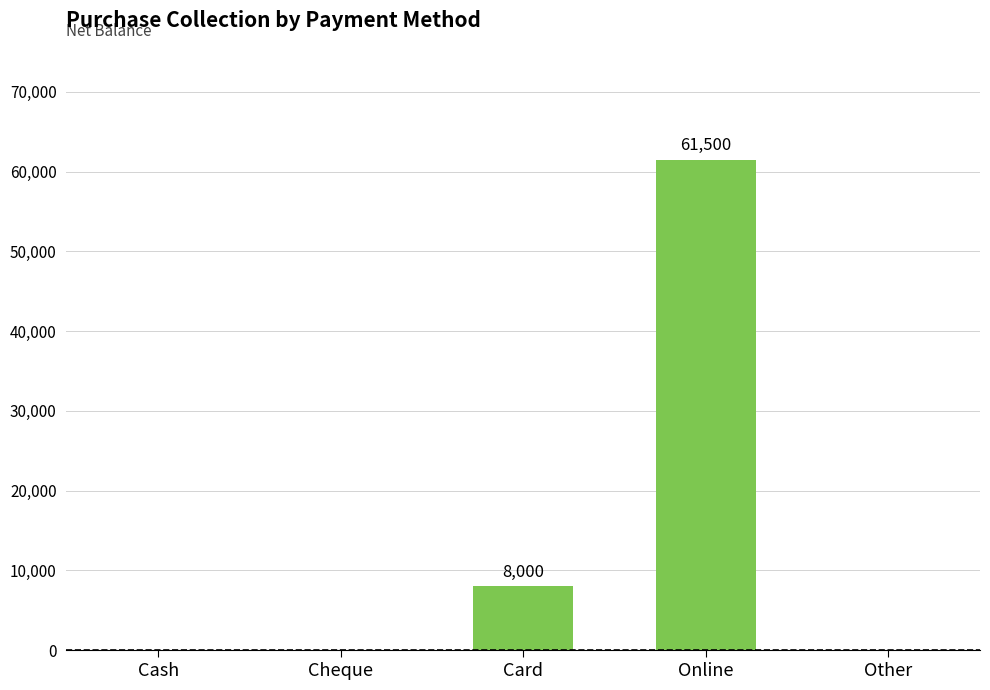

Reading left to right, transcribe all the data shown in this chart.

0	0	8000	61500	0